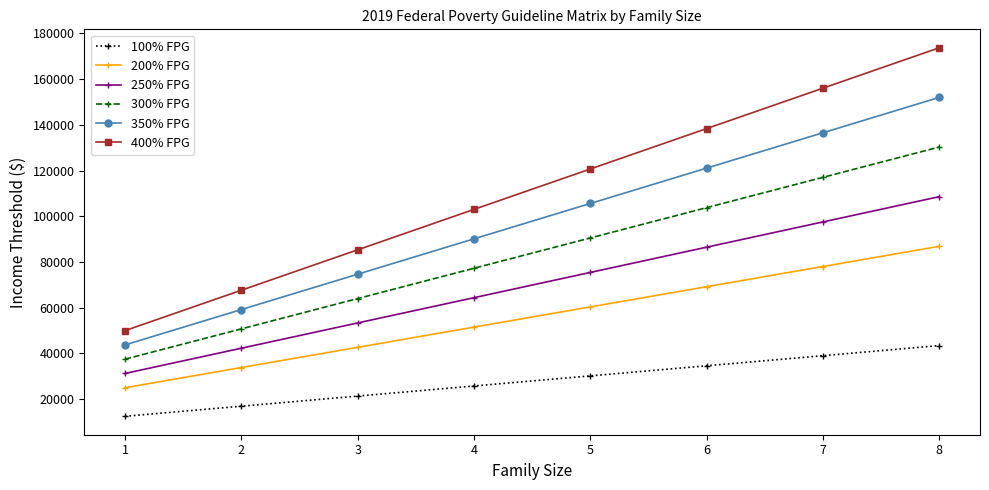

What is the difference between the maximum and second lowest values in the 200% FPG series?

53040